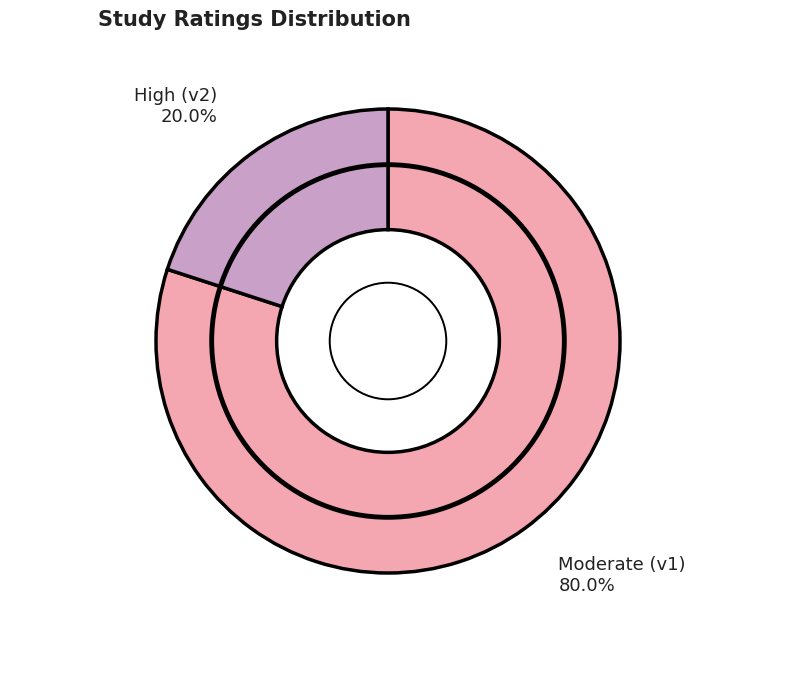

Is there a majority slice in this chart?

Yes